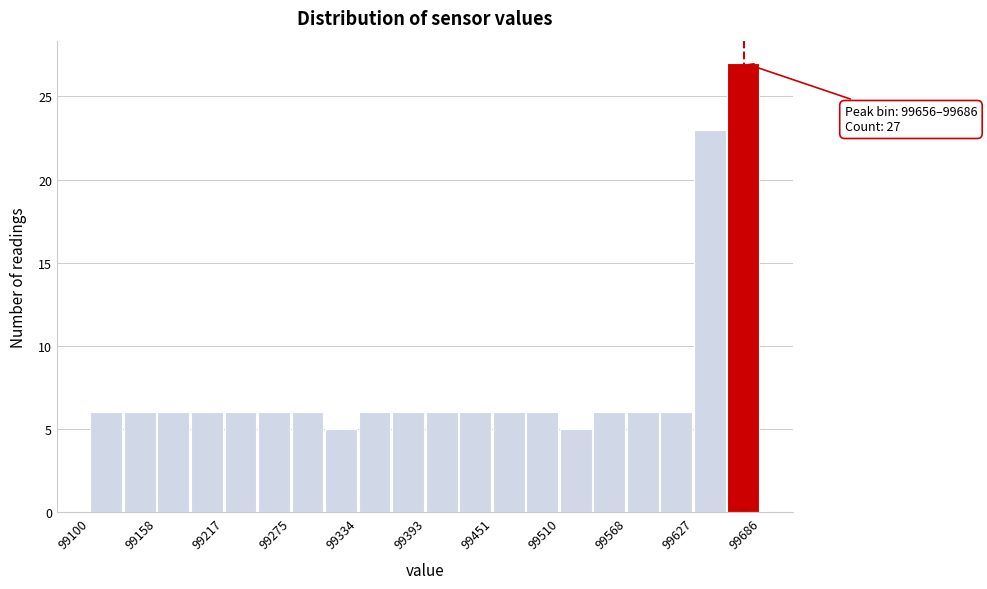

Read against the x-axis, roughly where is the centre of the tallest bar?

99670